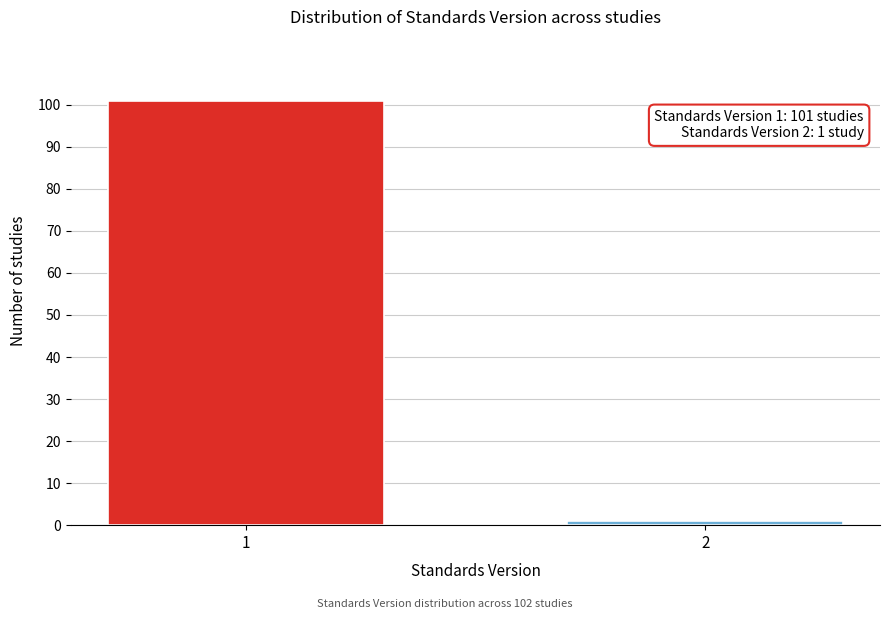

Reading right to left, what are all the values shown in this chart?

1	101